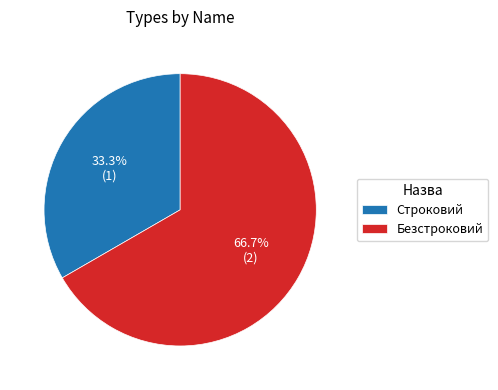

Which has a higher value, Строковий or Безстроковий?

Безстроковий